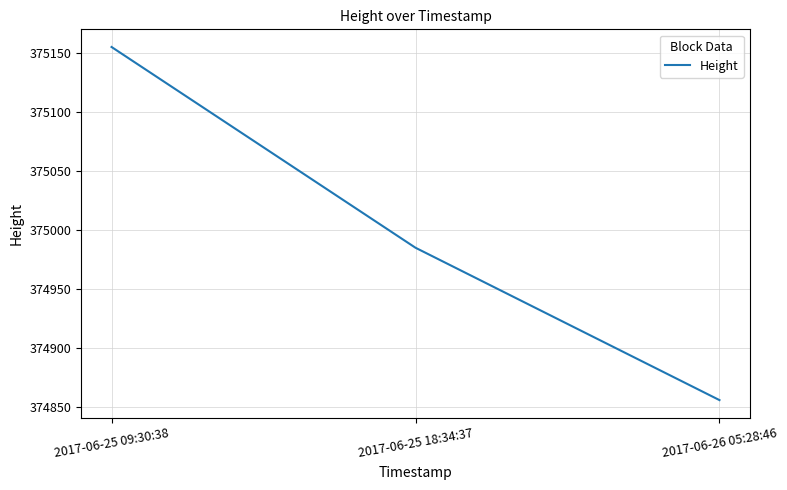

Is it true that the value at 2017-06-25 09:30:38 is 375155?

True